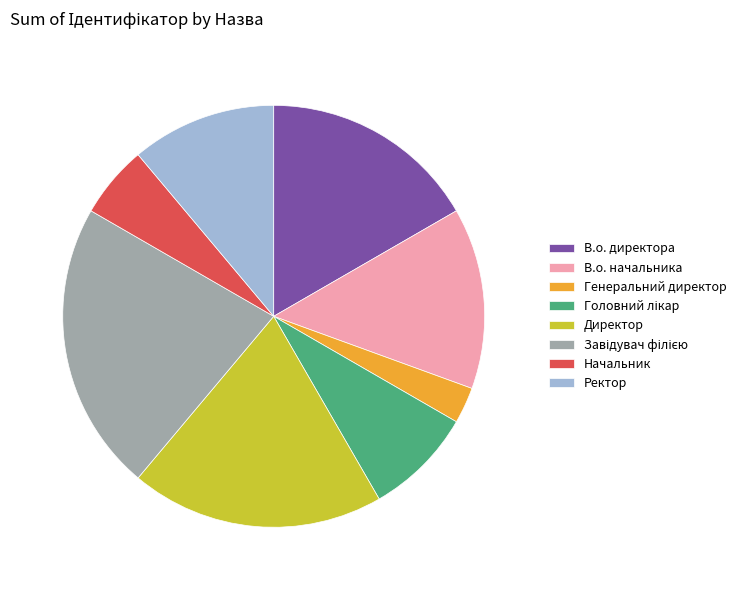

Is the sum of В.о. директора and Генеральний директор greater than half?

No